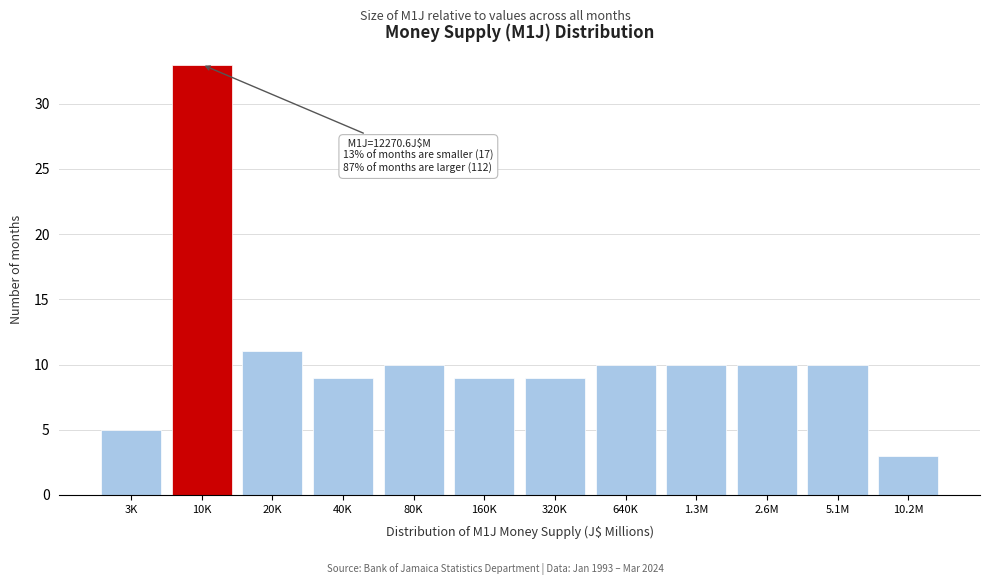

Reading right to left, transcribe all the data shown in this chart.

10.2M=3	5.1M=10	2.6M=10	1.3M=10	640K=10	320K=9	160K=9	80K=10	40K=9	20K=11	10K=33	3K=5